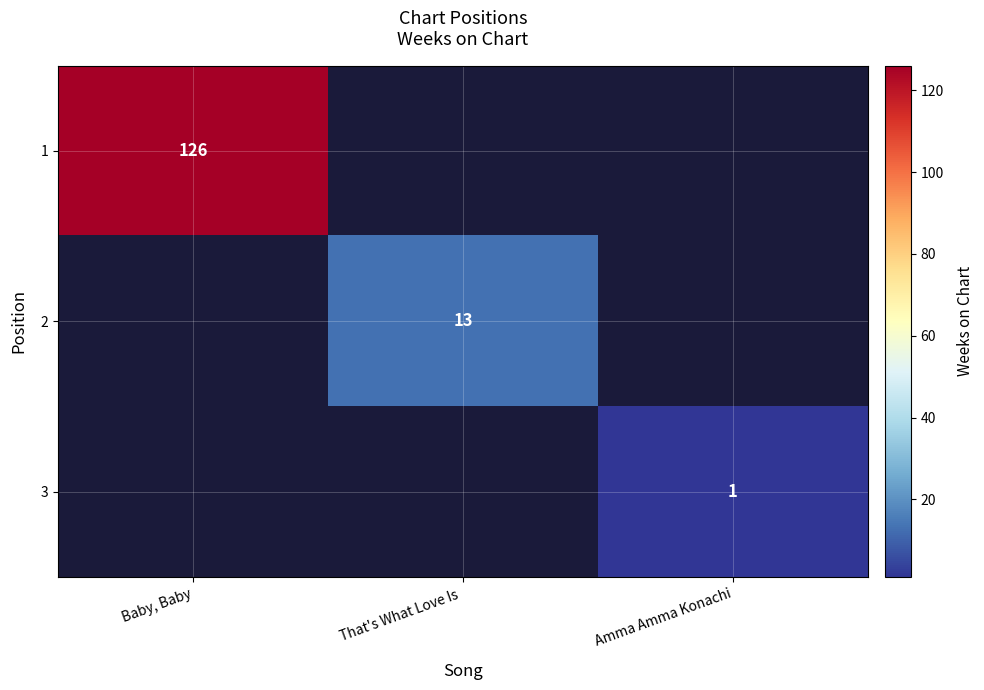

At how many categories does at least one series exceed 42?

1